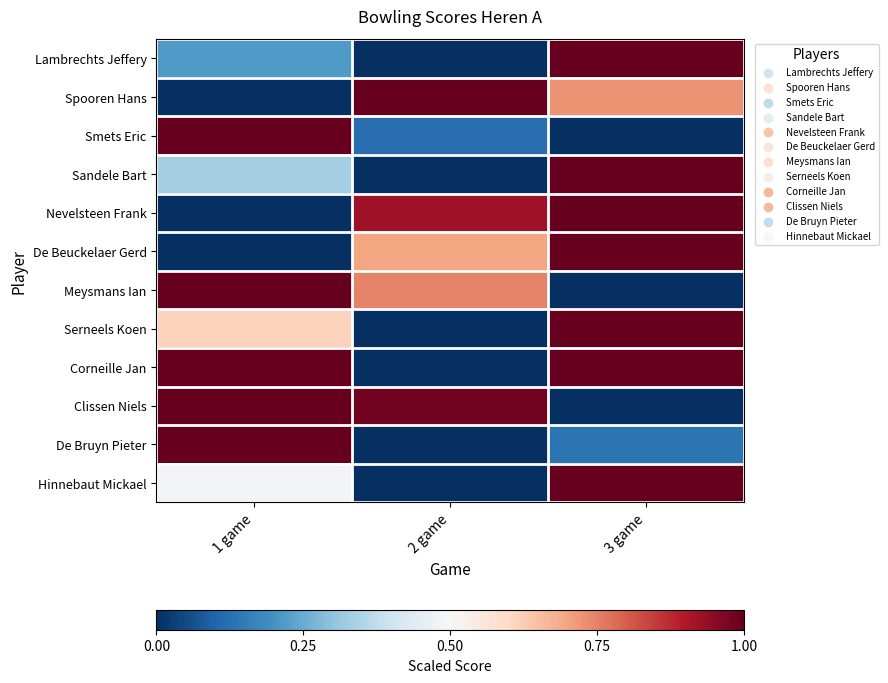

At how many categories does at least one series exceed 0?

3